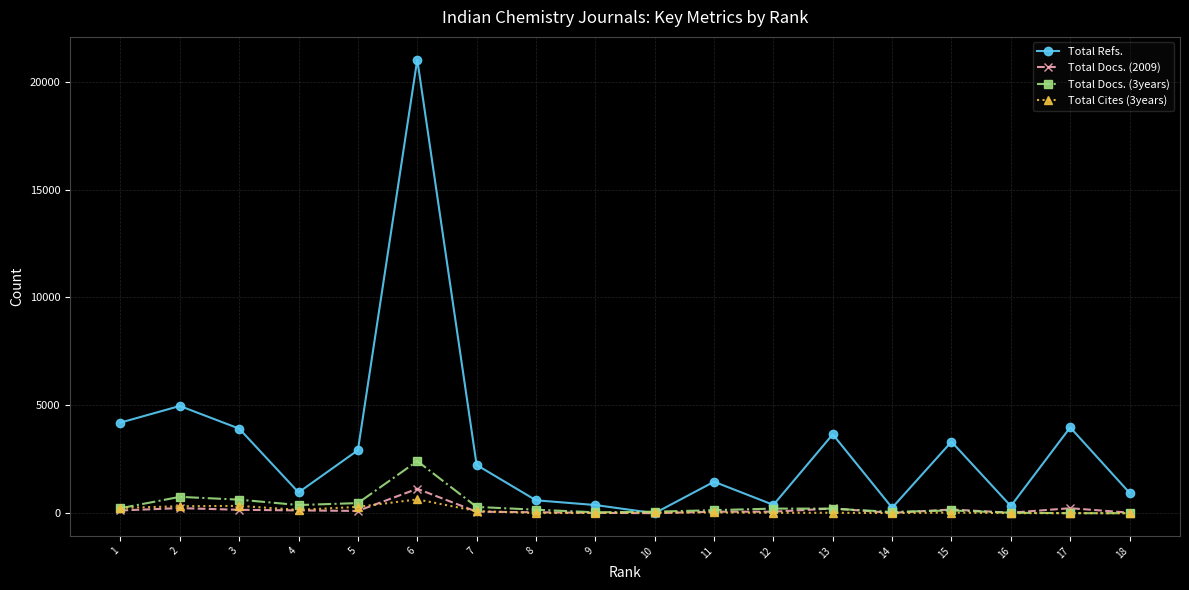

At which category does Total Refs. reach its first local peak?

2